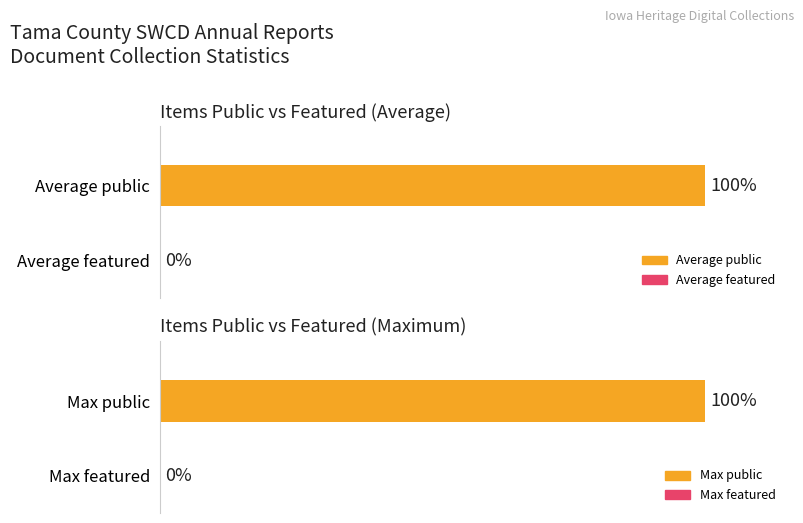

Rank the series by their maximum value, from highest to lowest.

public, featured